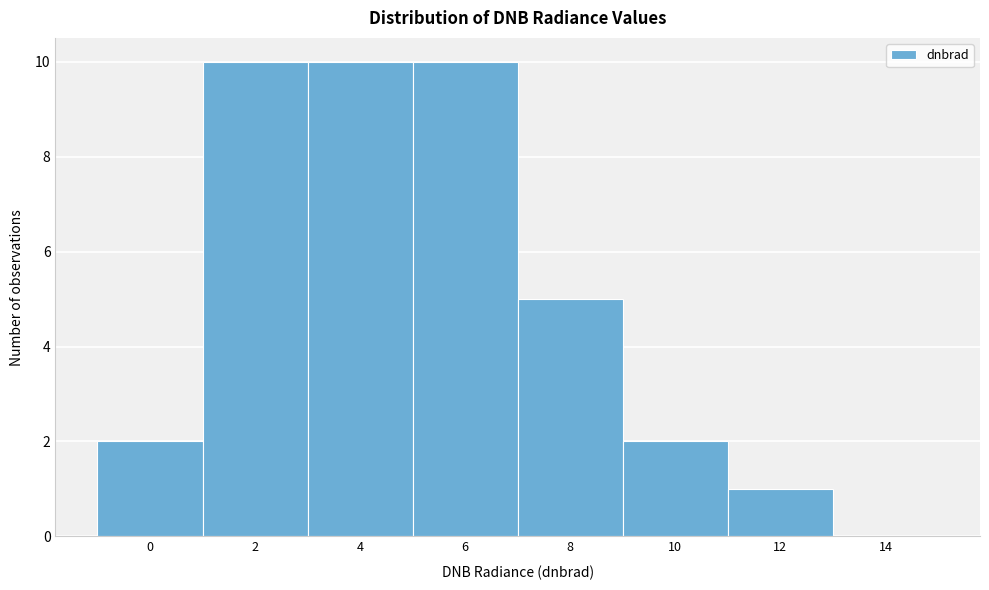

Reading left to right, transcribe all the data shown in this chart.

0=2	2=10	4=10	6=10	8=5	10=2	12=1	14=0